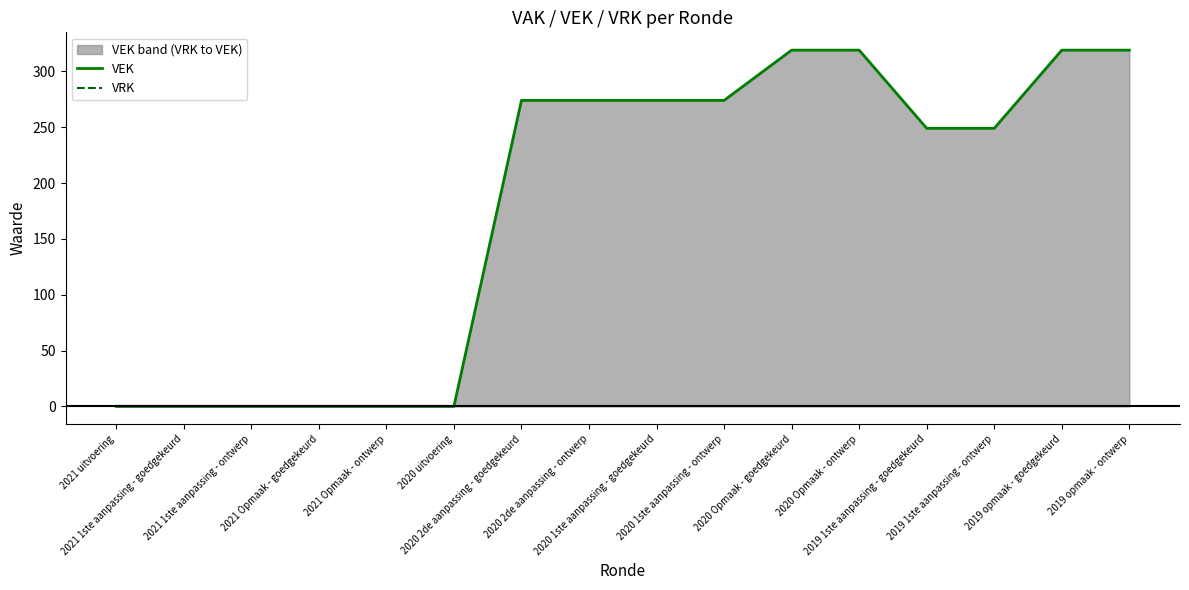

What are all the series names shown in the legend?

VEK, VRK